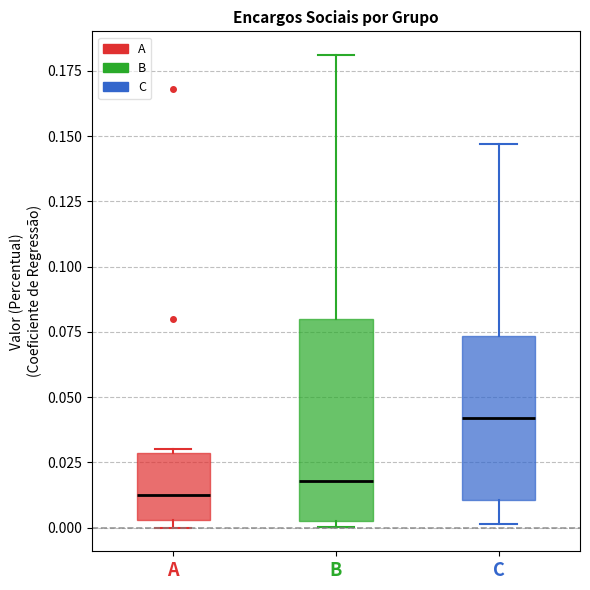

Where is the upper edge of the box for B on the y-axis? The values are not printed on the chart, so give them approximately, as read against the axis.

0.080